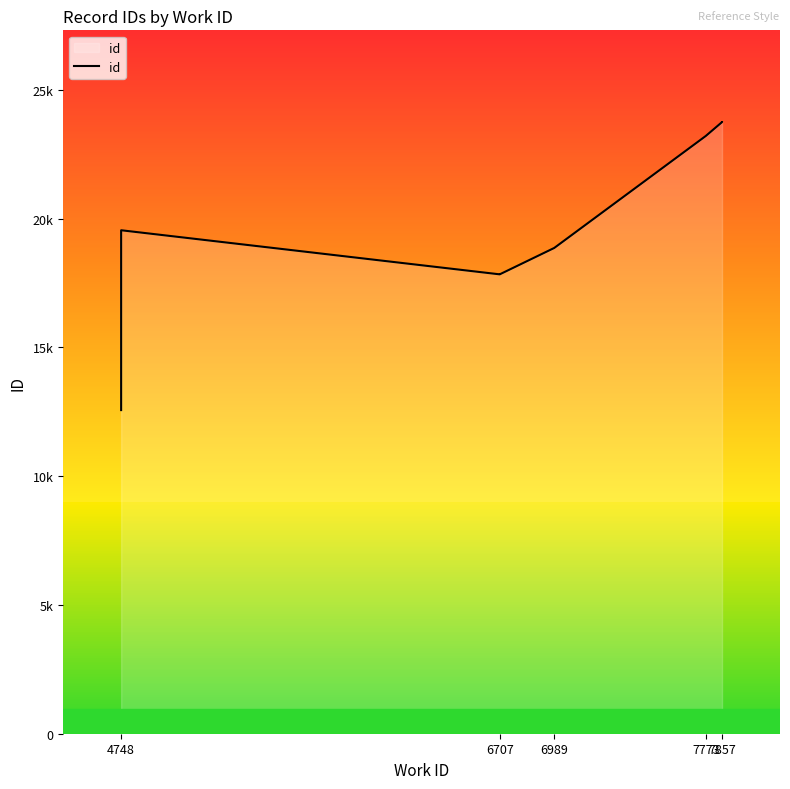

The value at 4748 is 3029. True or false?

False